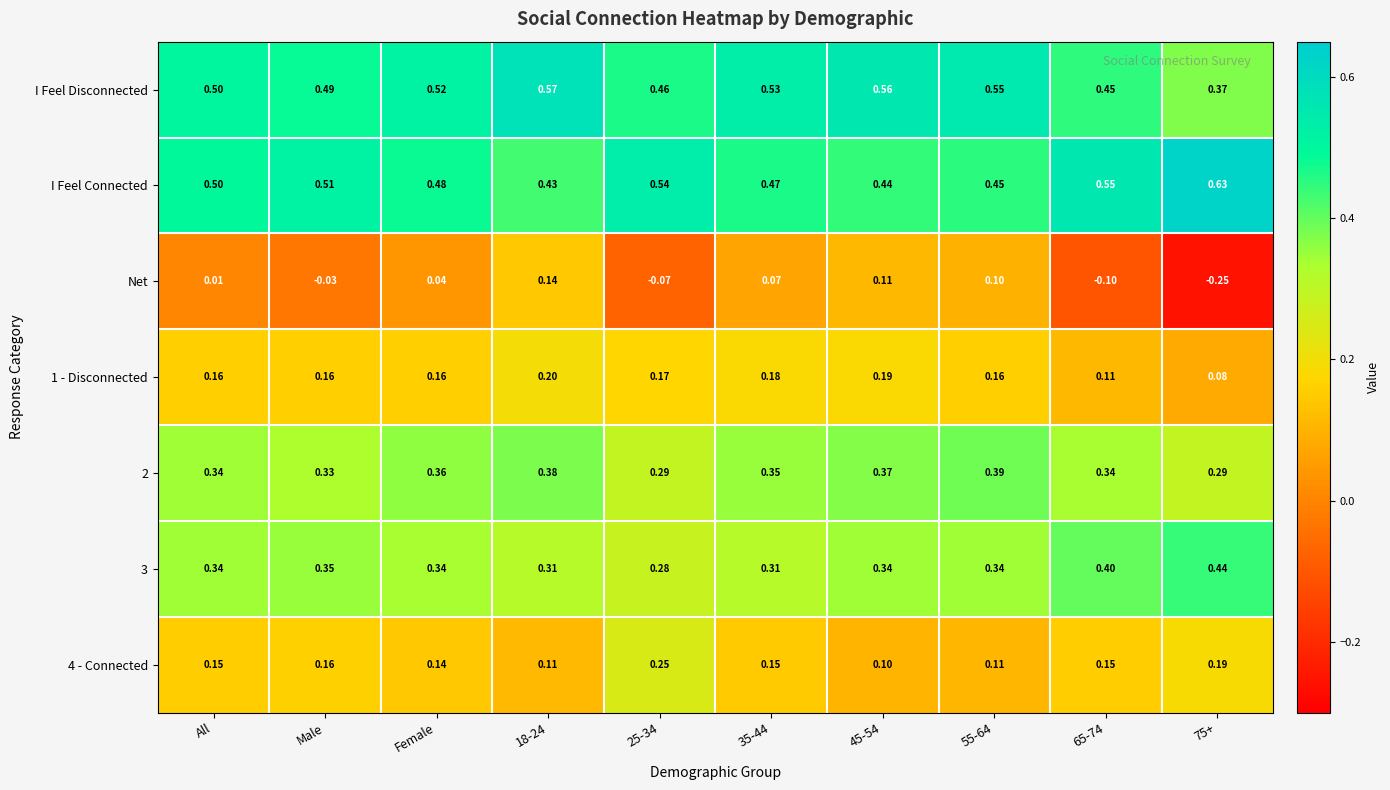

Which series has the largest range (max minus min)?

Net